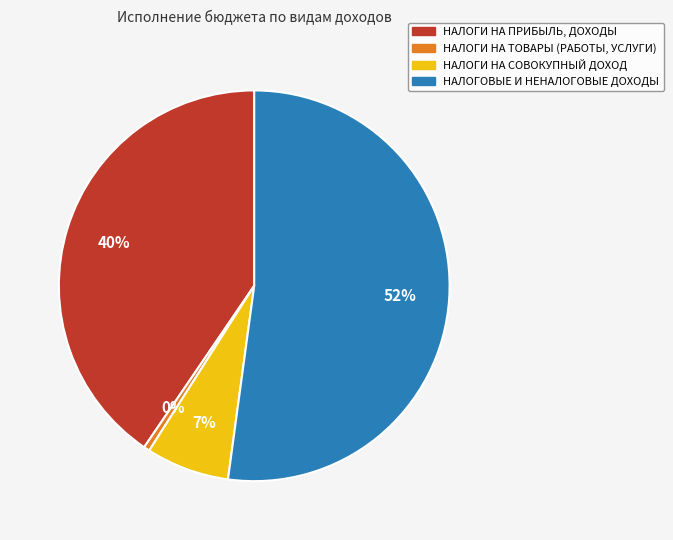

Count the number of slices in the pie.

4